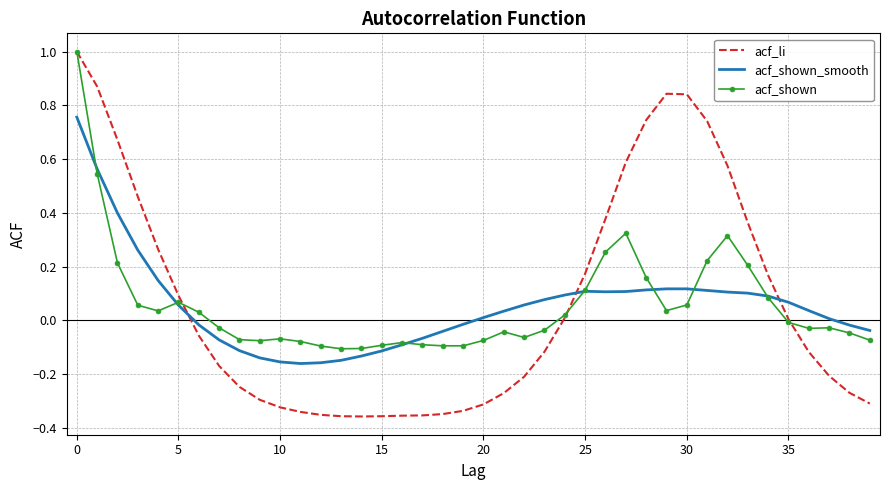

After their last crossing, which series has the higher values: acf_li or acf_shown_smooth?

acf_shown_smooth